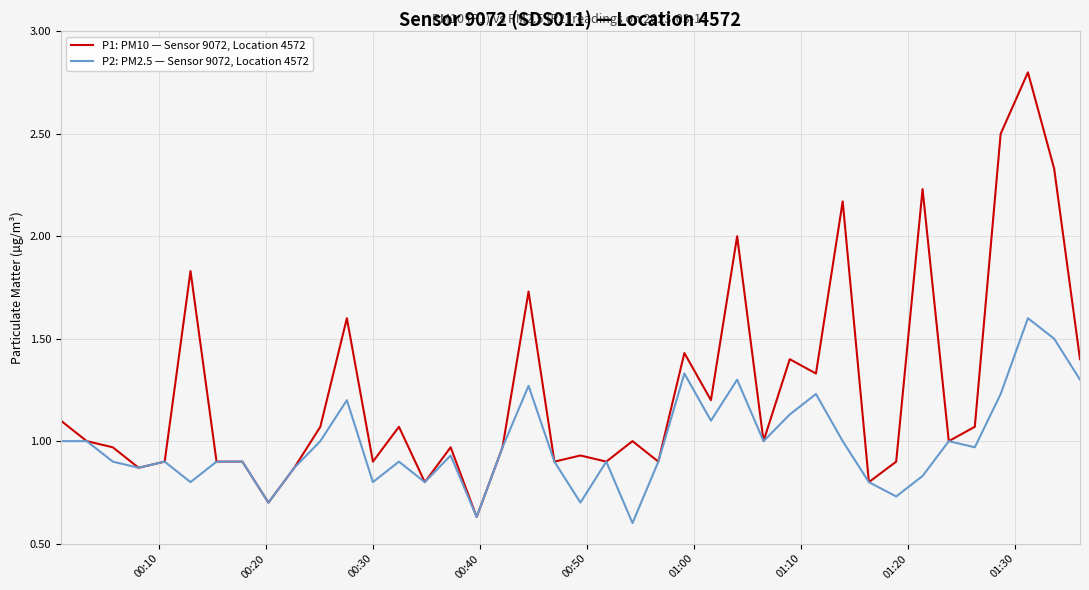

Does the chart display data point markers on the line(s)?

No